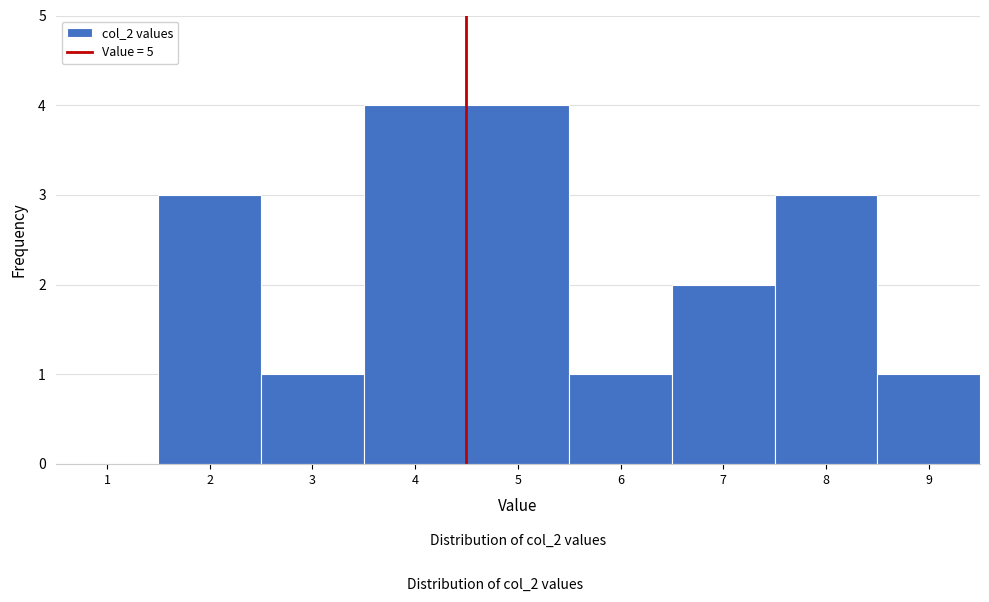

Reading right to left, extract all data points from this chart.

9=1	8=3	7=2	6=1	5=4	4=4	3=1	2=3	1=0